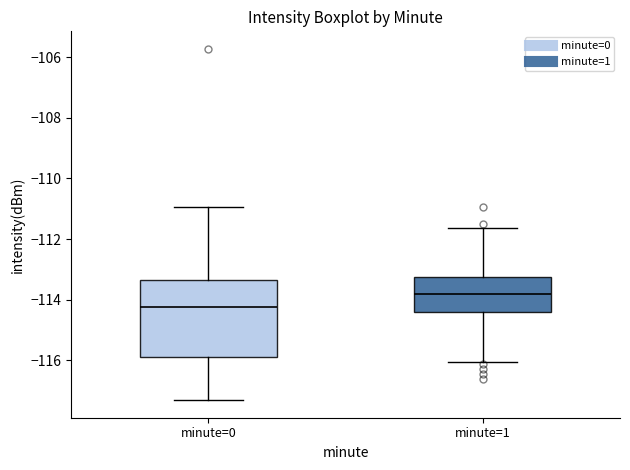

Which box has the lowest median line?

minute=0